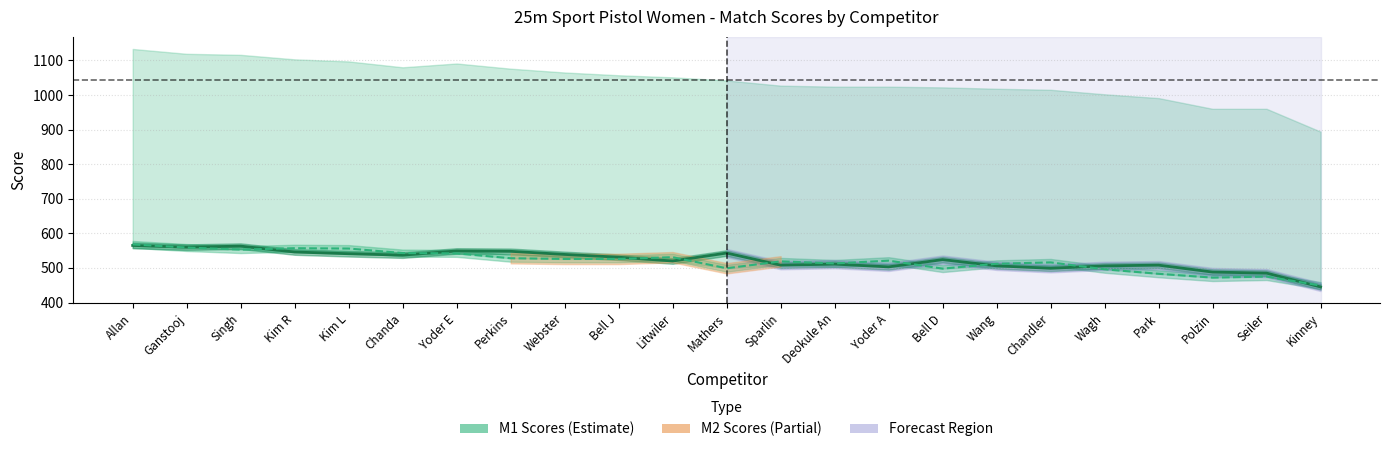

What is the difference between the maximum and second lowest values in the M1 (Series A) series?

80